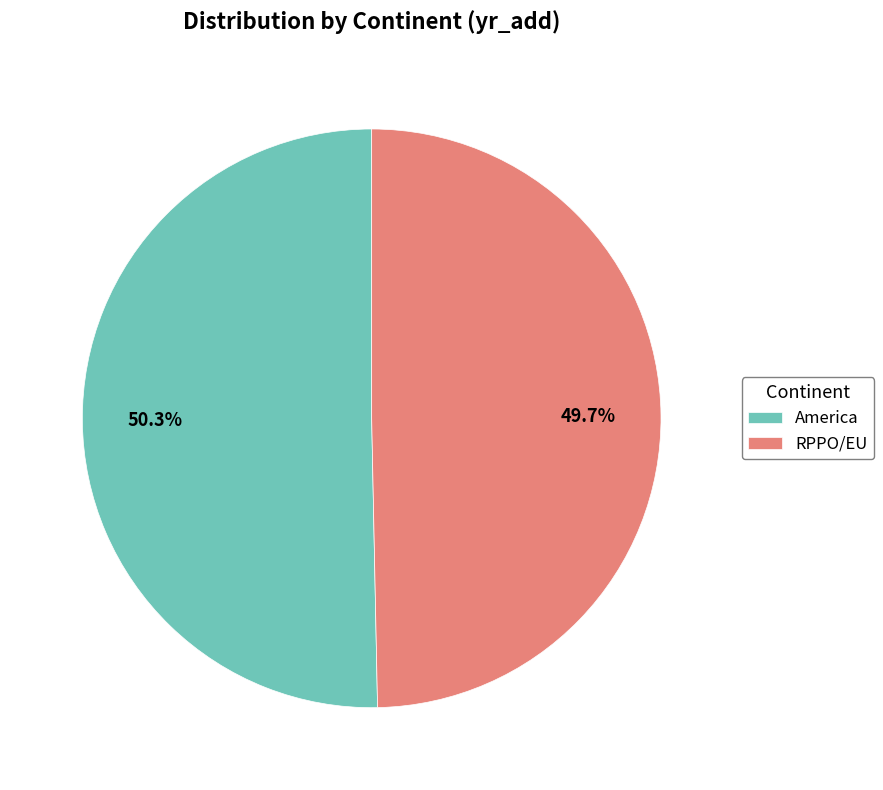

True or false: RPPO/EU accounts for 50% of the total.

True